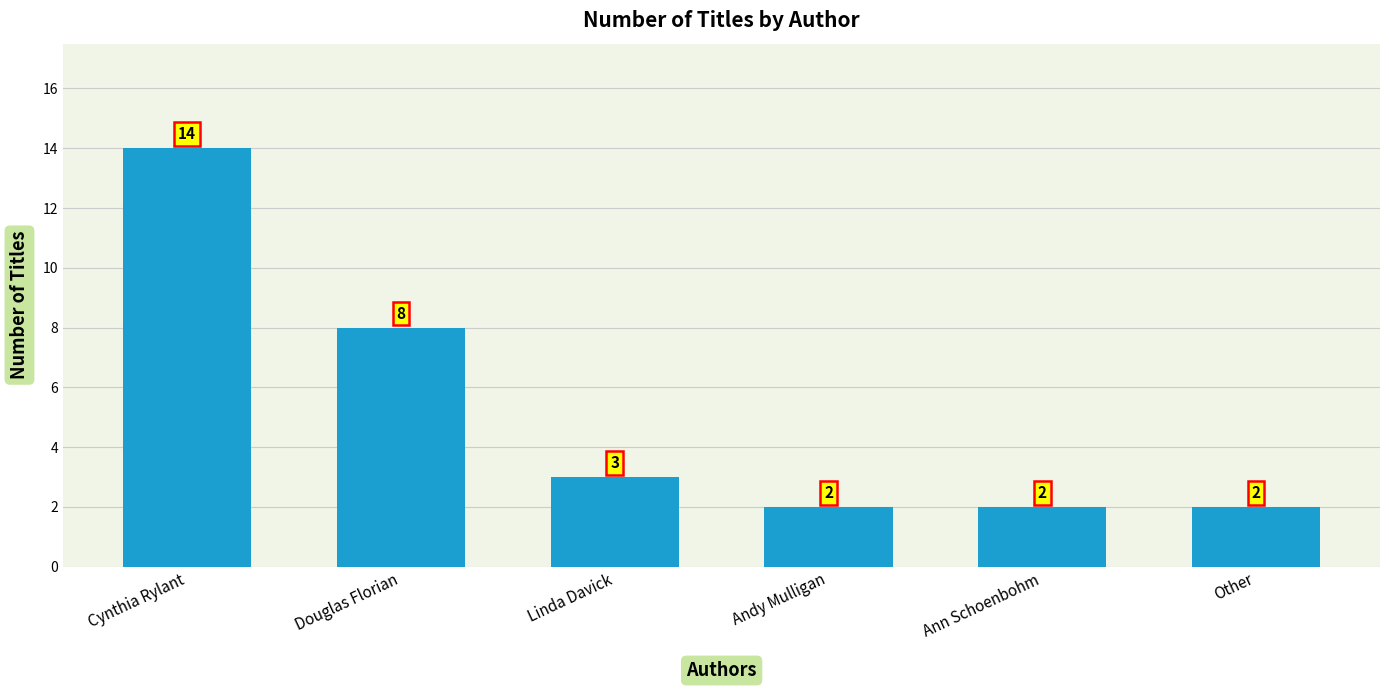

What is the value of the 2nd bar from the left?

8